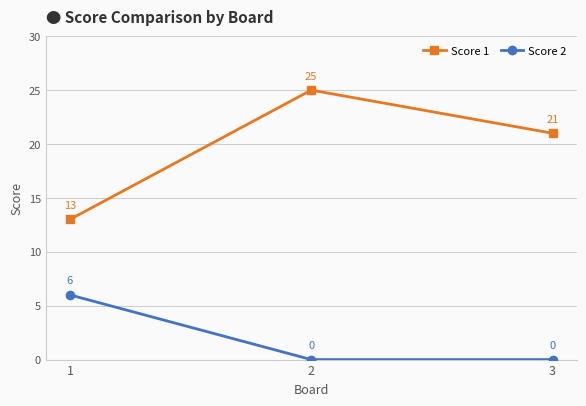

Where is Score 1 nearest to the value 19?

3